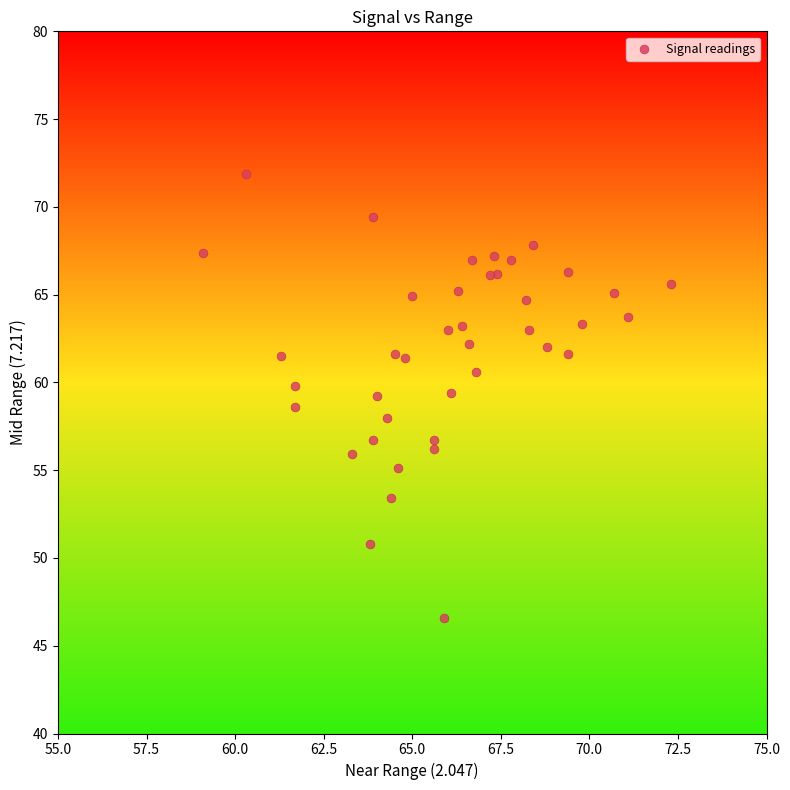

What is the range of Y values (max minus min)?

25.3